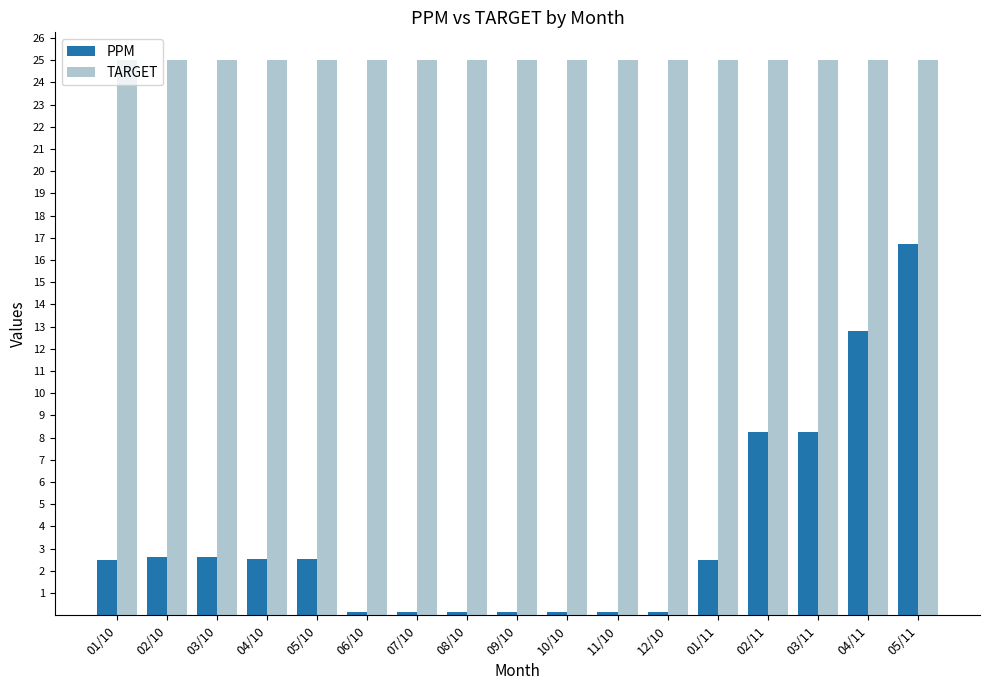

What is the maximum value for PPM?

16.7